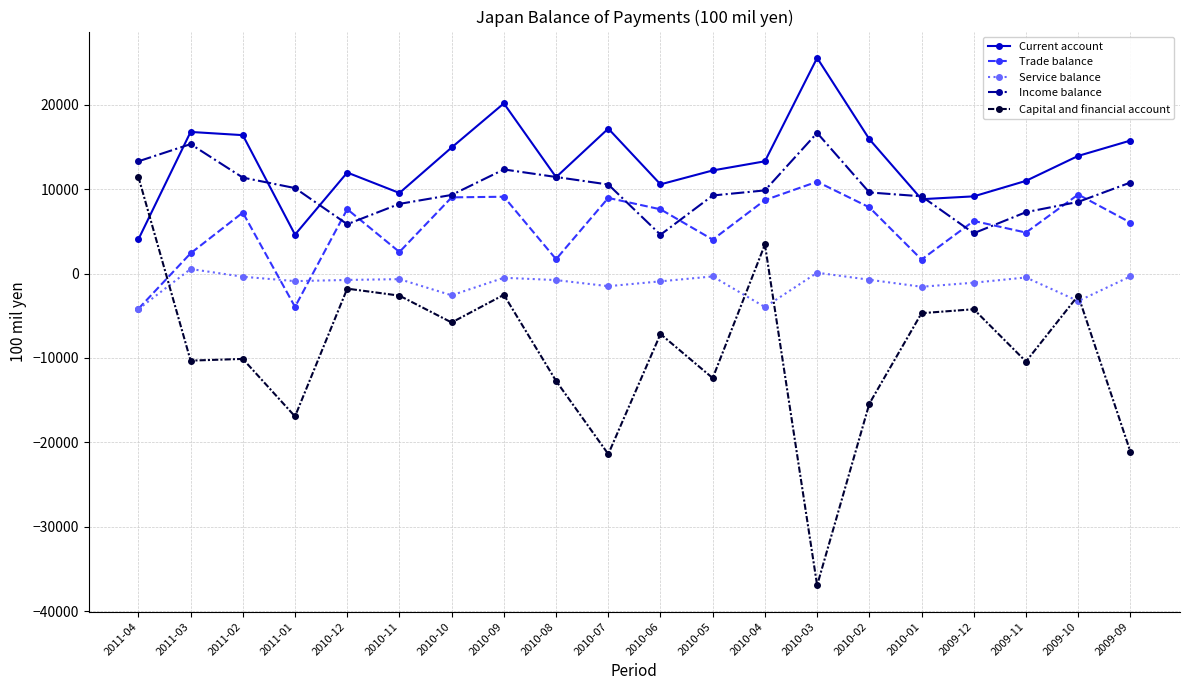

What is the minimum value shown in the chart?

-36945